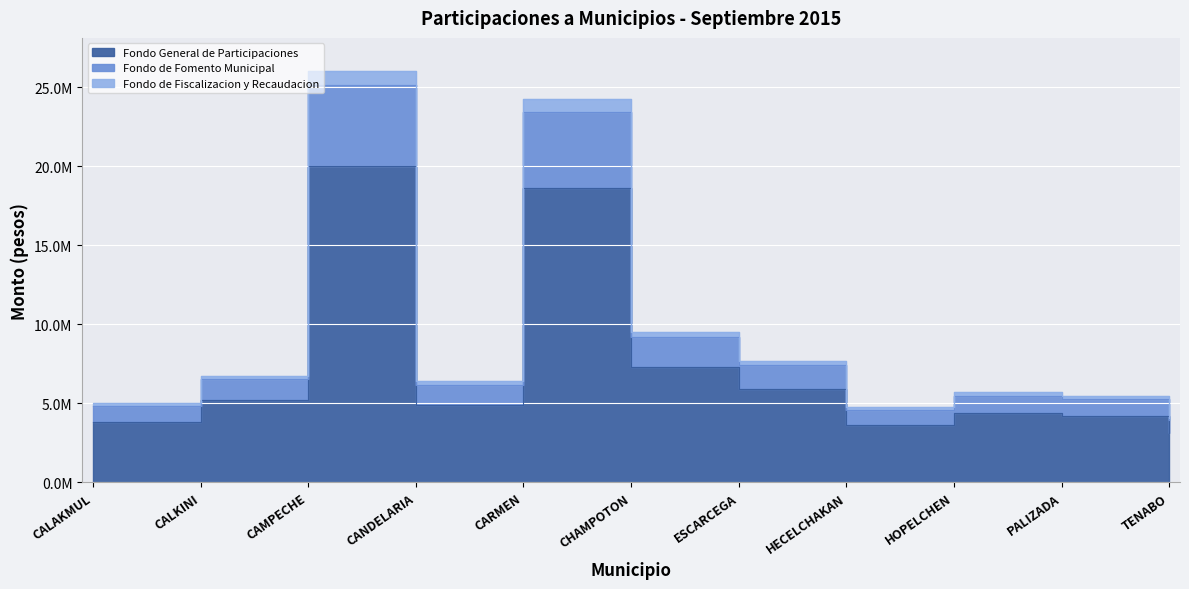

How many lines are shown in the chart?

3